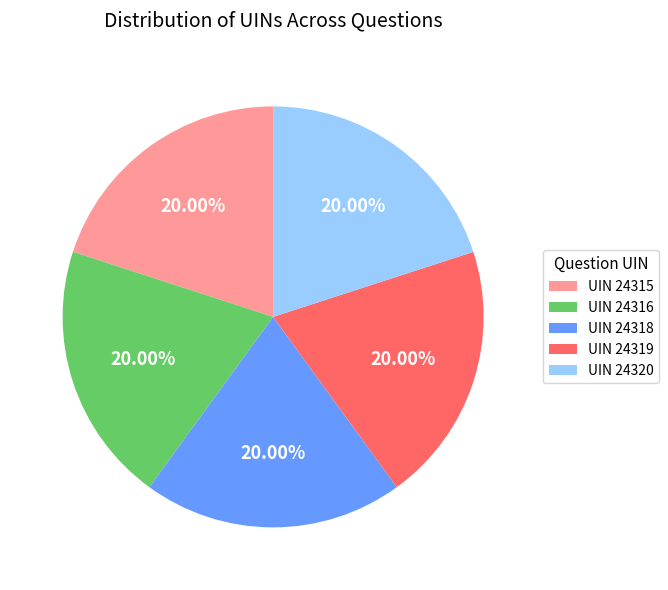

Do UIN 24320 and UIN 24319 together represent more than half of the pie?

No